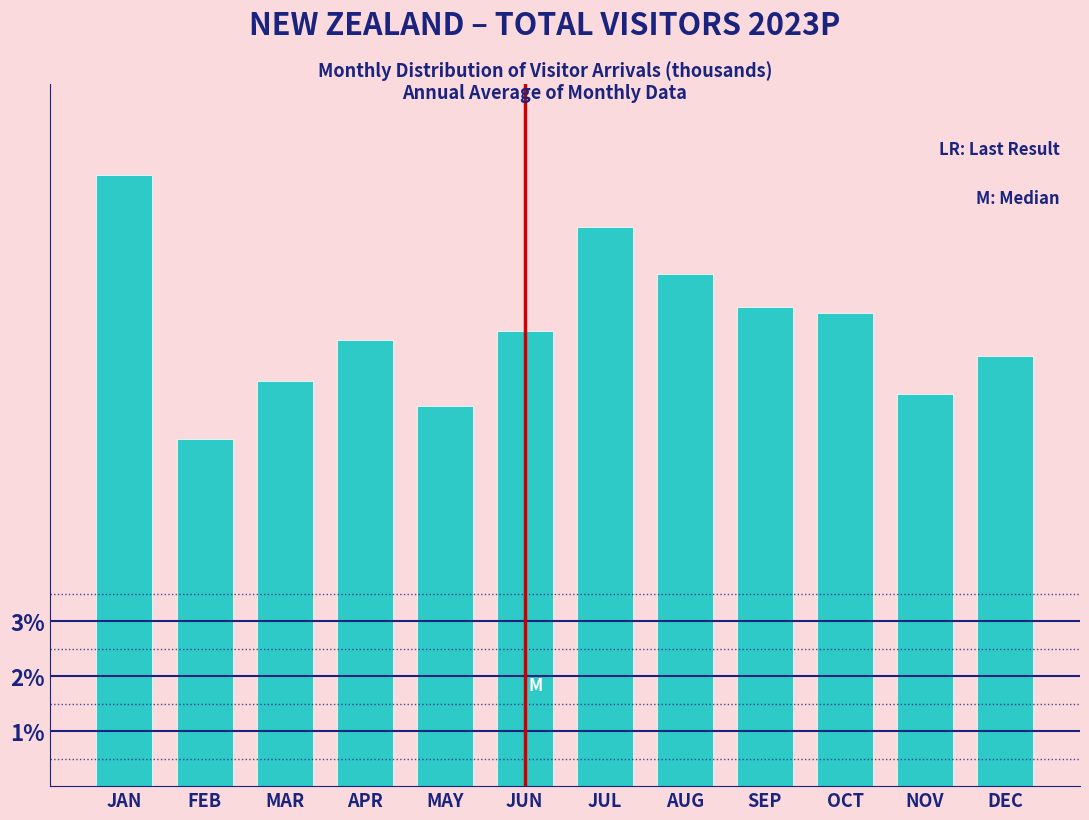

Reading left to right, list all the values displayed in this chart.

JAN=11.1	FEB=6.3	MAR=7.4	APR=8.1	MAY=6.9	JUN=8.3	JUL=10.2	AUG=9.3	SEP=8.7	OCT=8.6	NOV=7.2	DEC=7.8